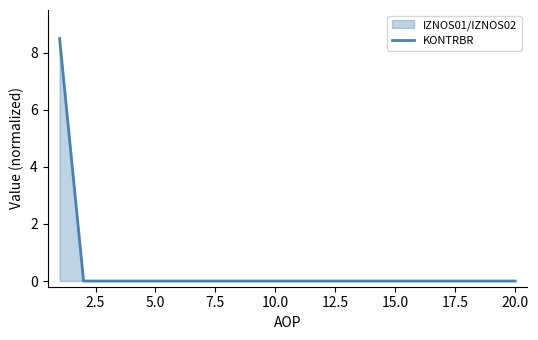

True or false: the data shows -2.7 at 15.0.

False